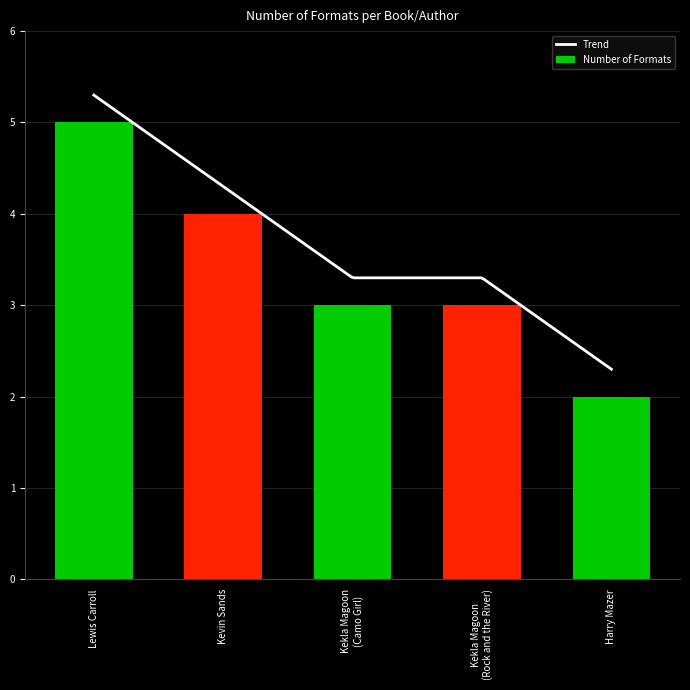

Which category has the lowest value across all series?

Harry Mazer